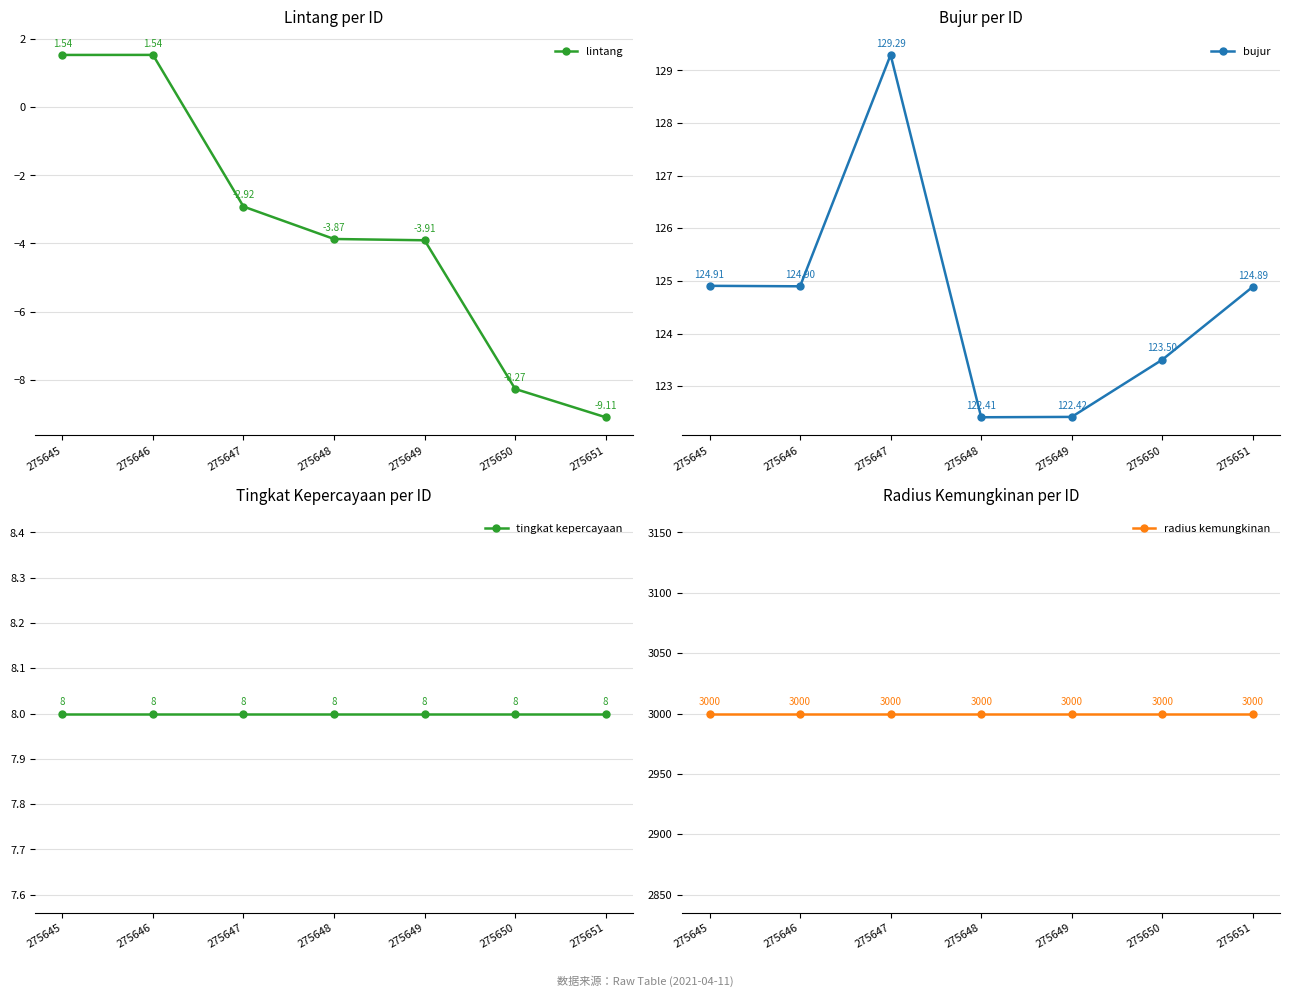

Reading left to right, what are all the values shown in this chart?

lintang: 275645=1.5	275646=1.5	275647=-2.9	275648=-3.9	275649=-3.9	275650=-8.3	275651=-9.1
bujur: 275645=124.9	275646=124.9	275647=129.3	275648=122.4	275649=122.4	275650=123.5	275651=124.9
tingkat kepercayaan: 275645=8.0	275646=8.0	275647=8.0	275648=8.0	275649=8.0	275650=8.0	275651=8.0
radius kemungkinan: 275645=3000.0	275646=3000.0	275647=3000.0	275648=3000.0	275649=3000.0	275650=3000.0	275651=3000.0